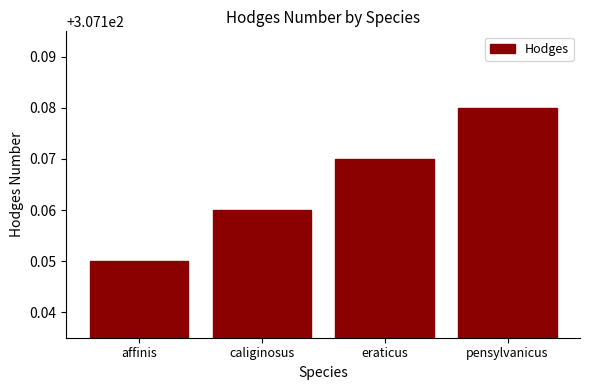

Rank the categories by value from lowest to highest.

affinis, caliginosus, eraticus, pensylvanicus